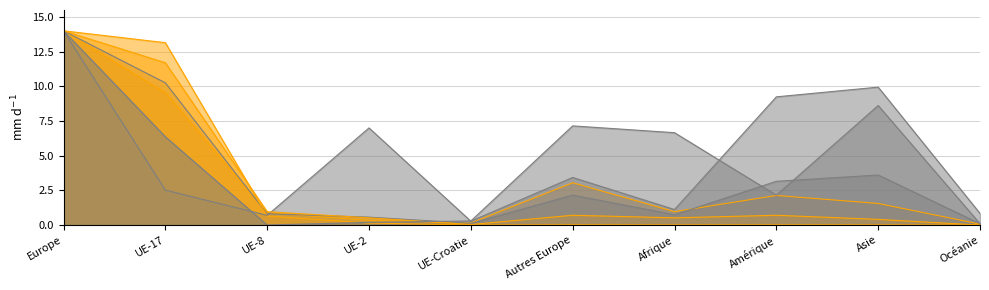

What is the difference between the second highest and minimum values in the Activité lucrative contingentée series?

9.7